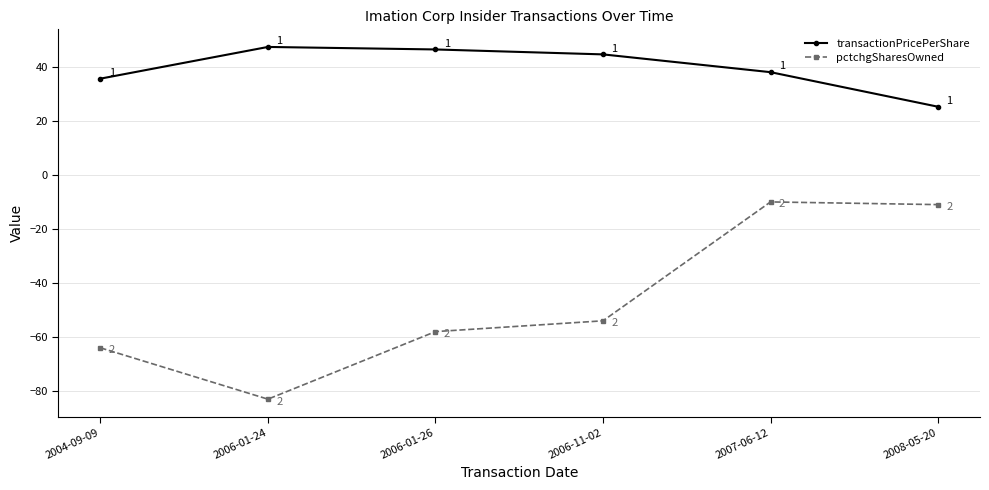

What position from the right is 2006-11-02?

3